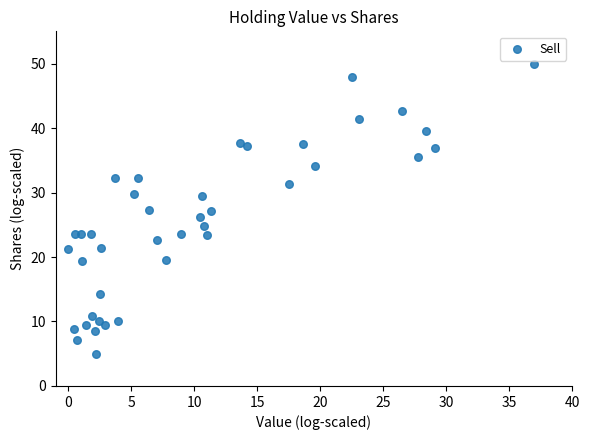

What is the range of Y values (max minus min)?

45.0